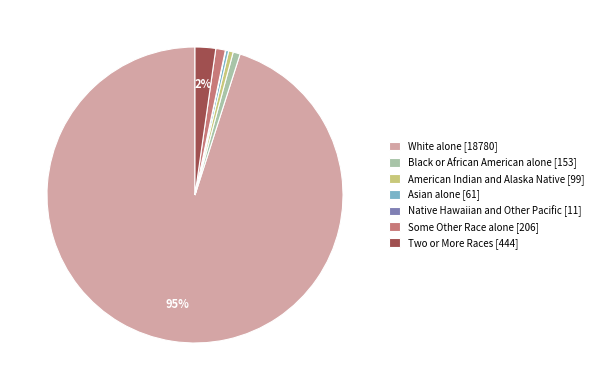

To the nearest percent, what portion does Black or African American alone represent?

1%